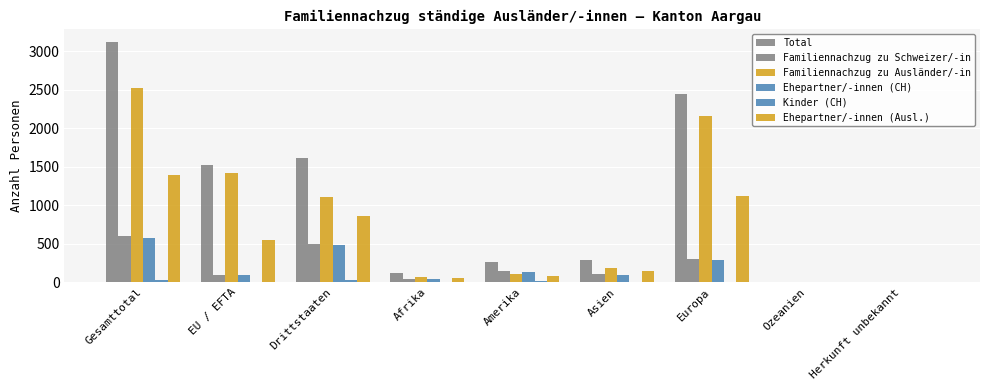

Reading right to left, list all the values displayed in this chart.

Total: Herkunft unbekannt=5	Ozeanien=5	Europa=2451	Asien=285	Amerika=262	Afrika=119	Drittstaaten=1607	EU / EFTA=1520	Gesamttotal=3127
Familiennachzug zu Schweizer/-in: Herkunft unbekannt=0	Ozeanien=4	Europa=298	Asien=100	Amerika=150	Afrika=47	Drittstaaten=502	EU / EFTA=97	Gesamttotal=599
Familiennachzug zu Ausländer/-in: Herkunft unbekannt=5	Ozeanien=1	Europa=2153	Asien=185	Amerika=112	Afrika=72	Drittstaaten=1105	EU / EFTA=1423	Gesamttotal=2528
Ehepartner/-innen (CH): Herkunft unbekannt=0	Ozeanien=4	Europa=292	Asien=95	Amerika=134	Afrika=45	Drittstaaten=478	EU / EFTA=92	Gesamttotal=570
Kinder (CH): Herkunft unbekannt=0	Ozeanien=0	Europa=5	Asien=5	Amerika=16	Afrika=2	Drittstaaten=24	EU / EFTA=4	Gesamttotal=28
Ehepartner/-innen (Ausl.): Herkunft unbekannt=2	Ozeanien=1	Europa=1123	Asien=143	Amerika=75	Afrika=53	Drittstaaten=854	EU / EFTA=543	Gesamttotal=1397